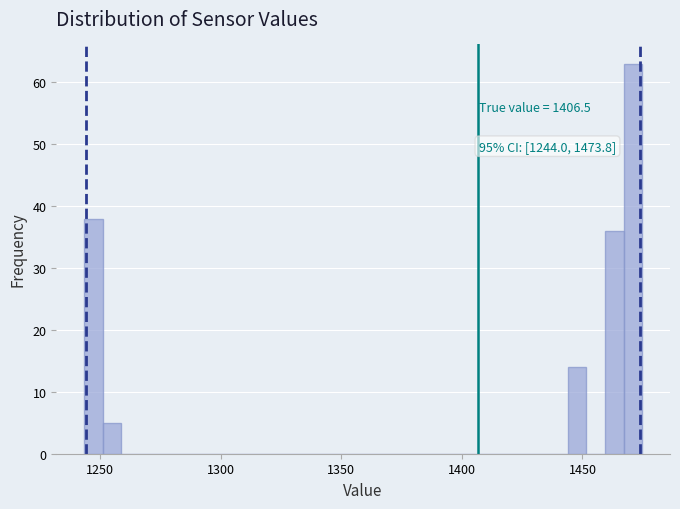

Read against the x-axis, roughly where is the centre of the tallest bar?

1470